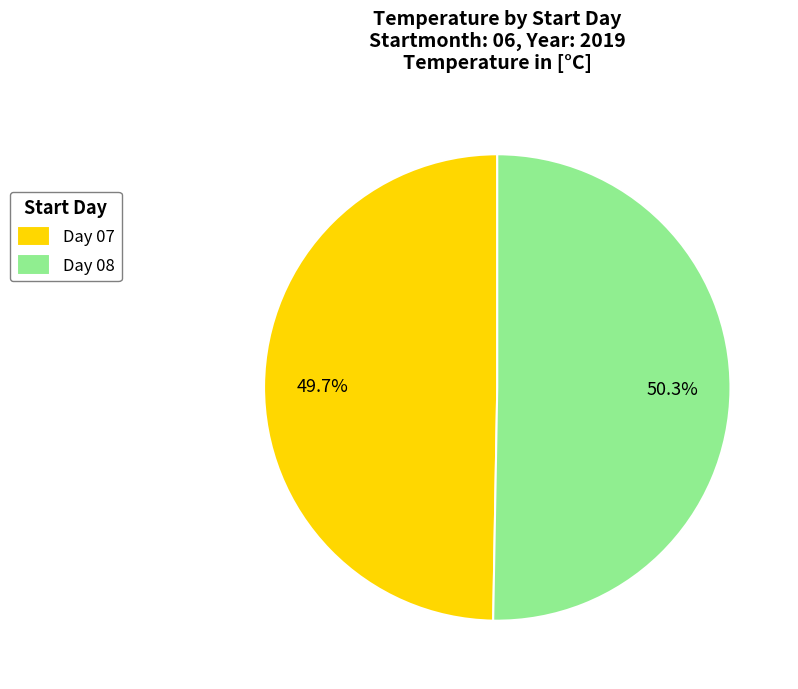

Count the number of slices in the pie.

2